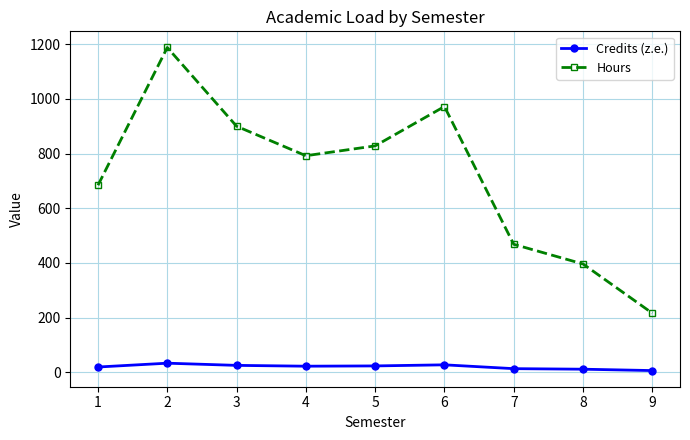

Which series has the widest spread of values?

Hours